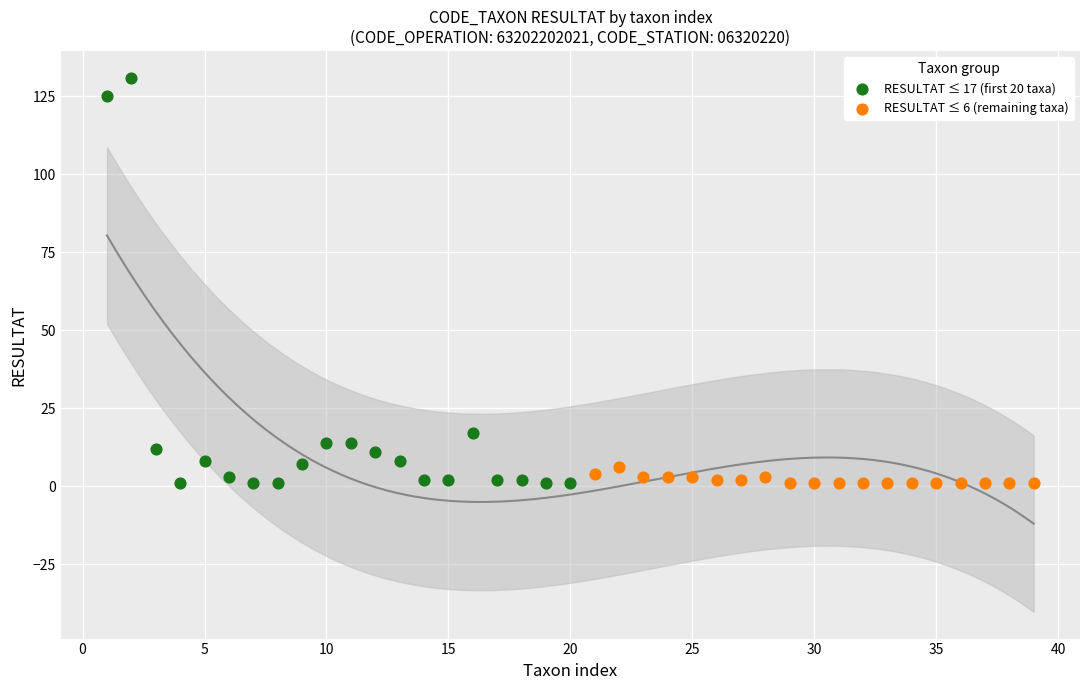

Which series has the widest spread of Y values?

RESULTAT ≤ 17 (first 20 taxa)